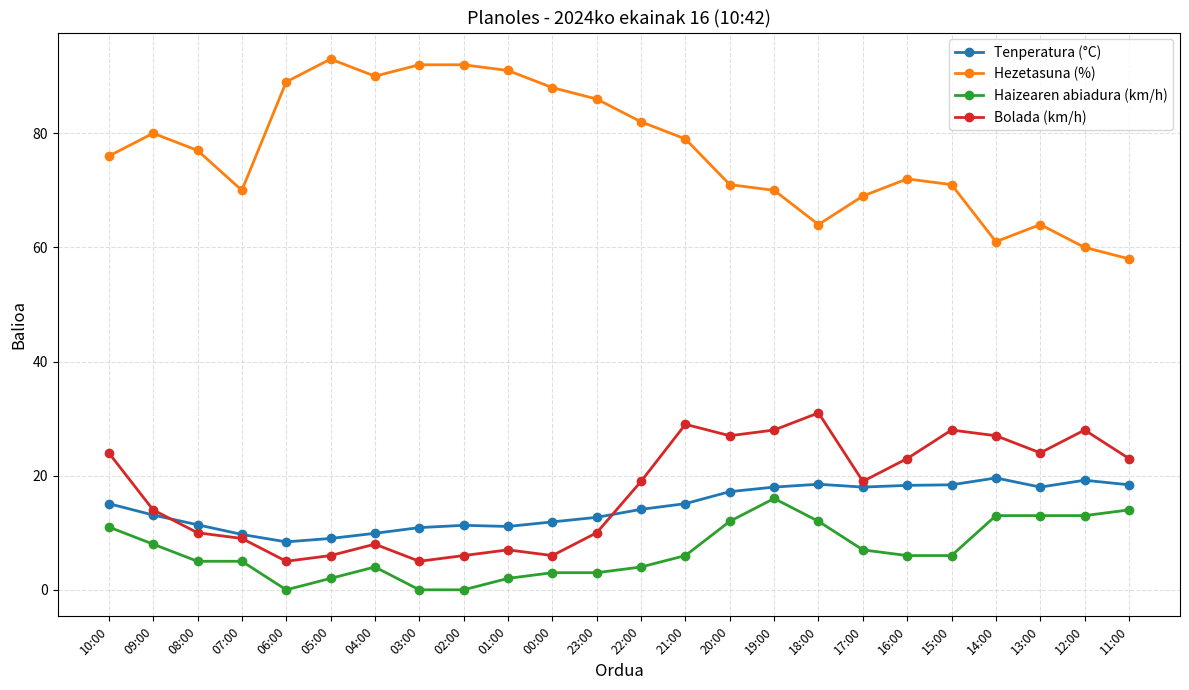

How many lines are shown in the chart?

4